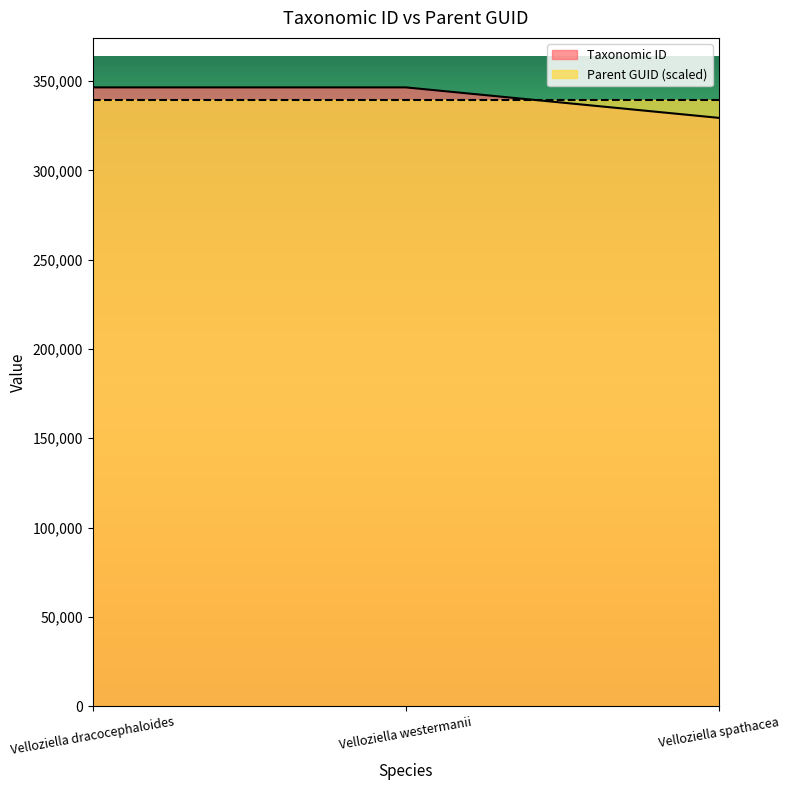

List the labels in order of value, smallest first.

Velloziella spathacea, Velloziella dracocephaloides, Velloziella westermanii